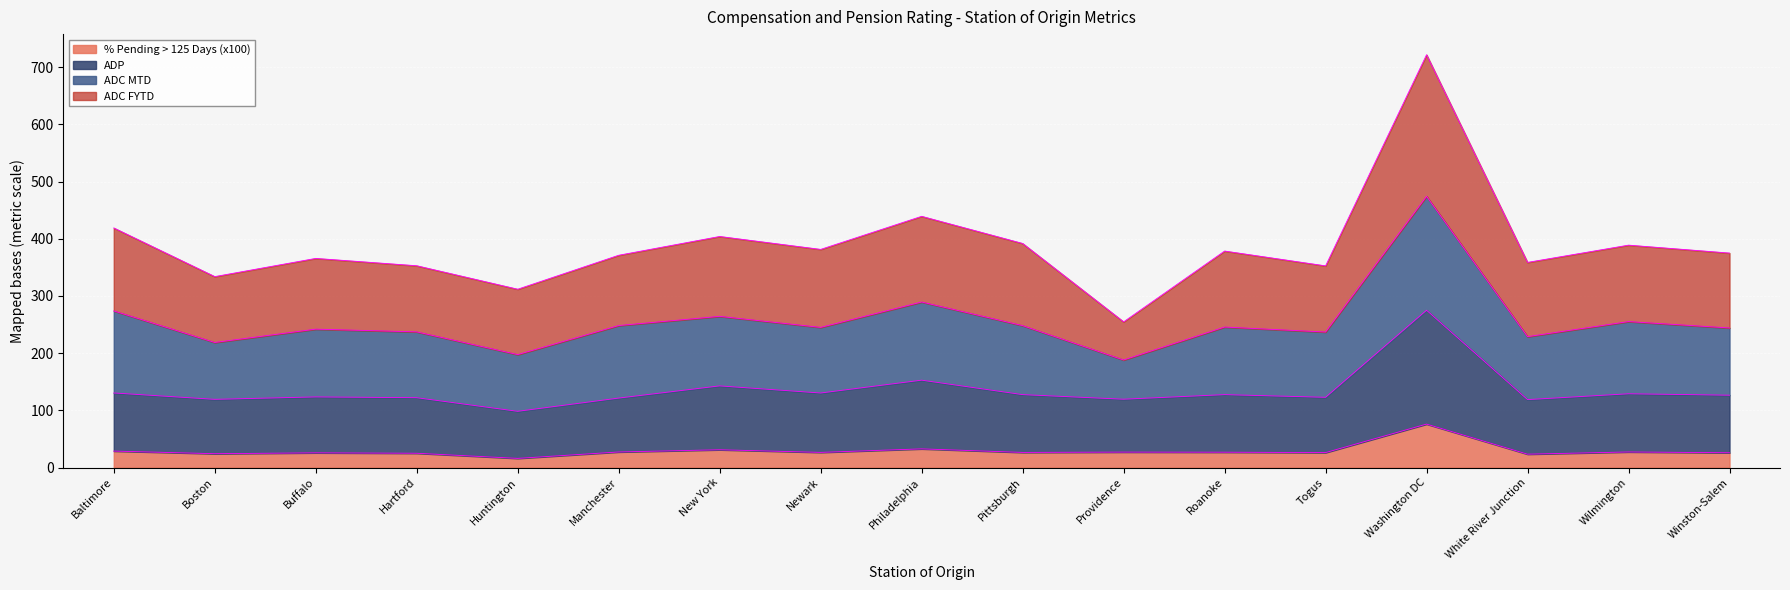

What is the total value across all series at Wilmington?

388.9